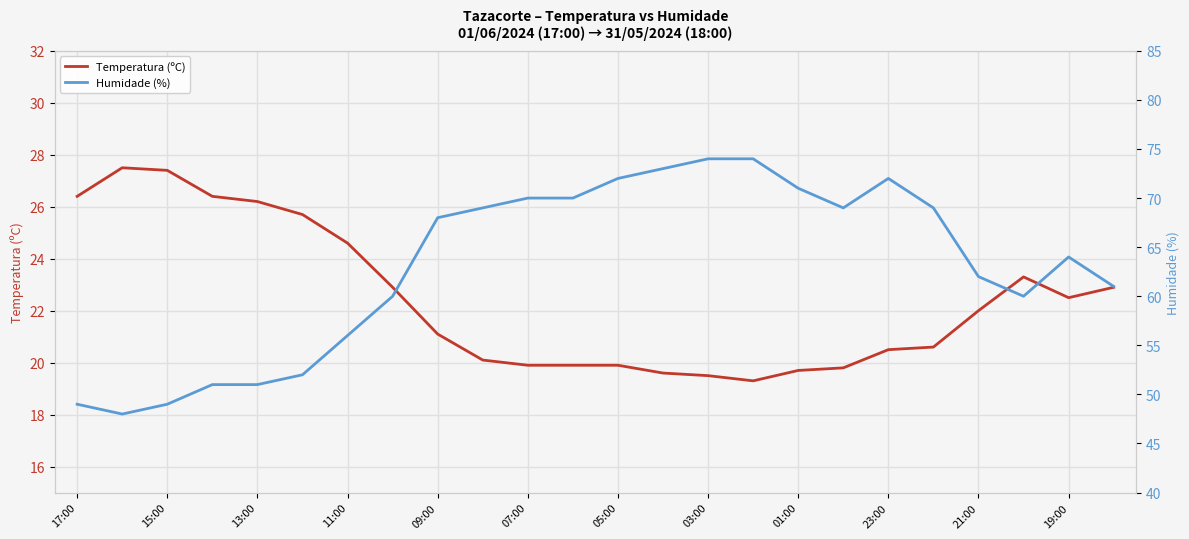

What is the lowest value of the Temperatura (ºC) series?

19.3